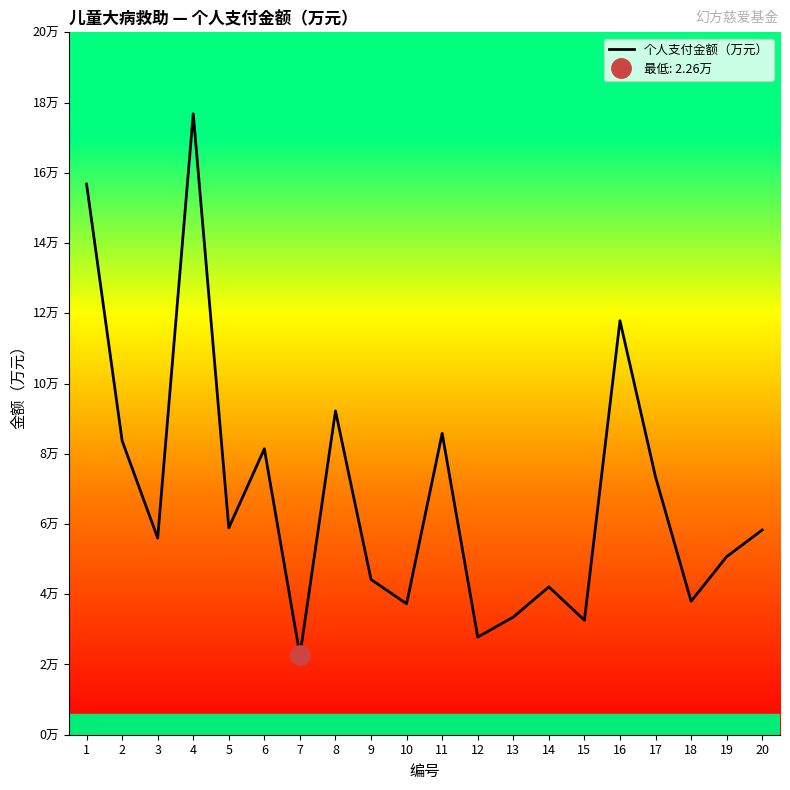

How many data points does each series have?

20